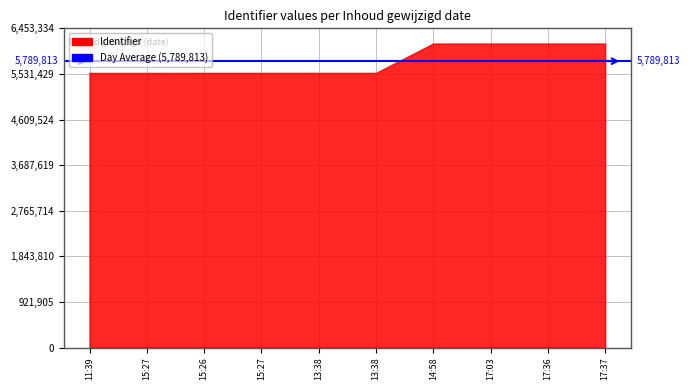

Does the chart display data point markers on the line(s)?

No